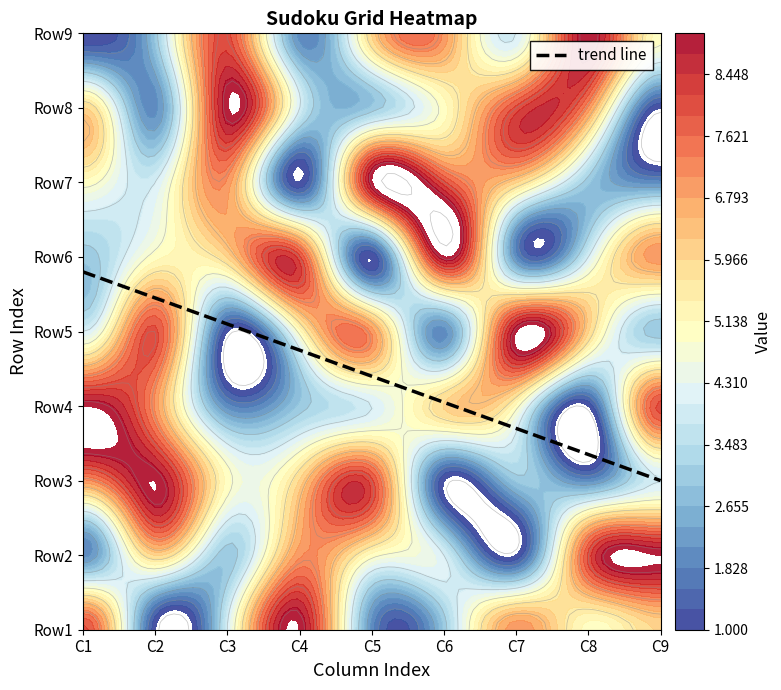

Which series has the largest total across all categories?

Row1